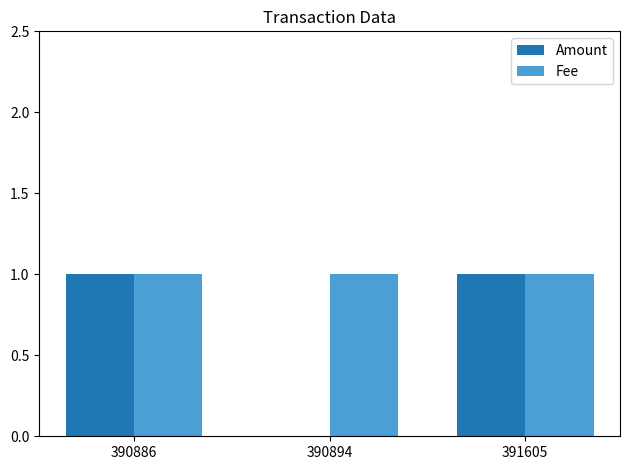

What is the average value of the Fee series?

1